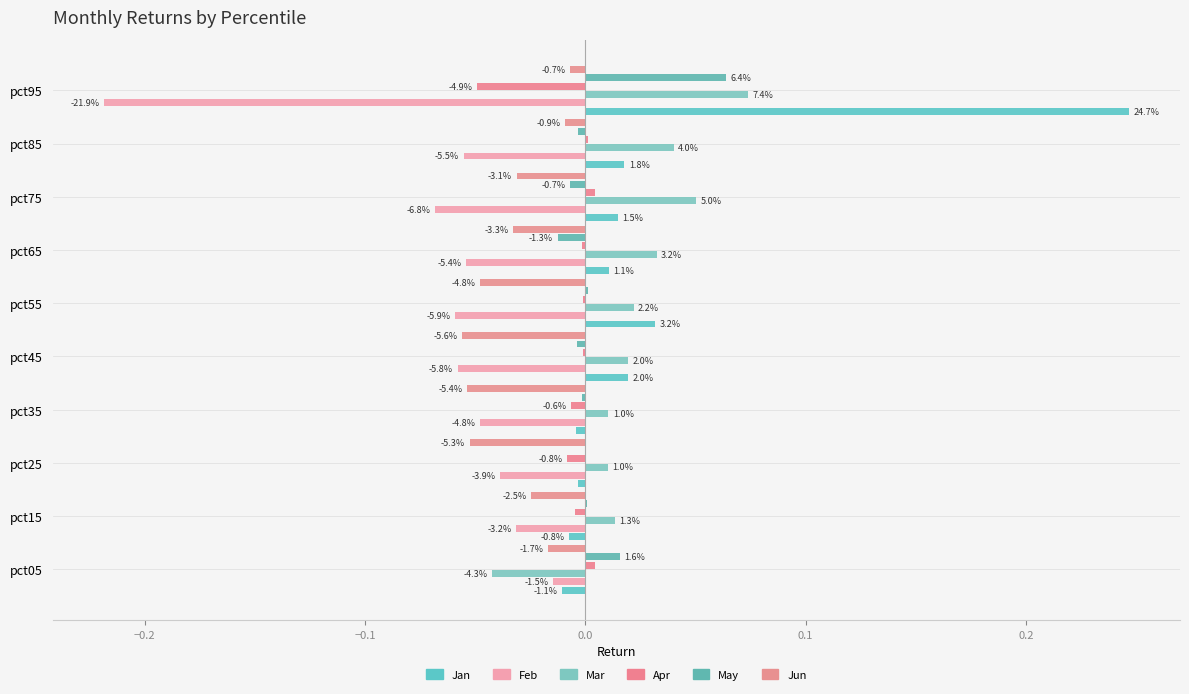

How many negative values does the Jan series have?

4